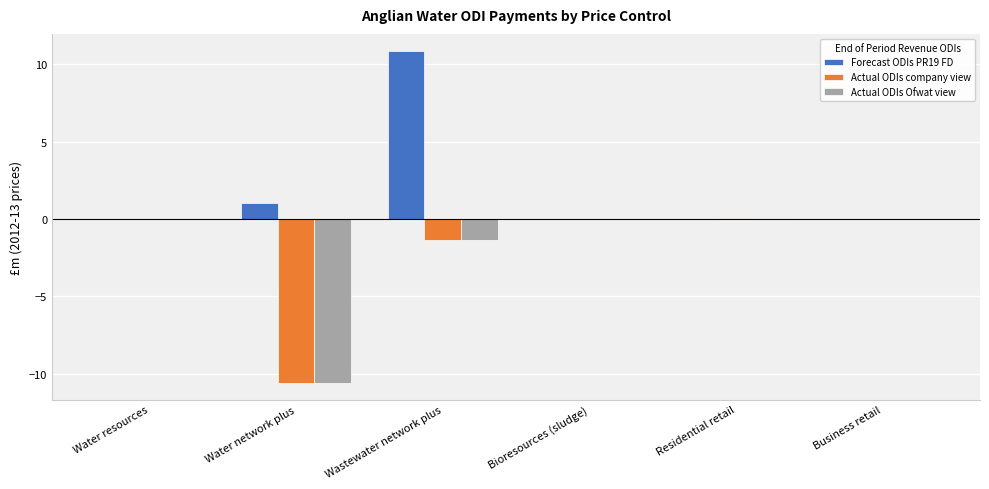

How many distinct data groups are displayed?

3